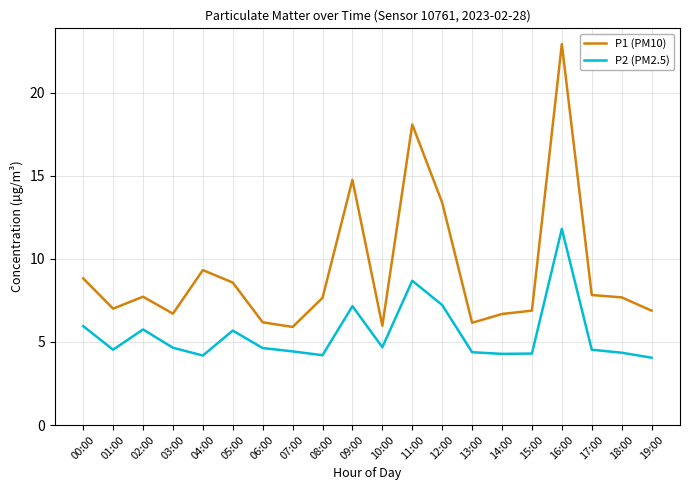

The P1 (PM10) series shows 4.0 at 19:00. True or false?

False